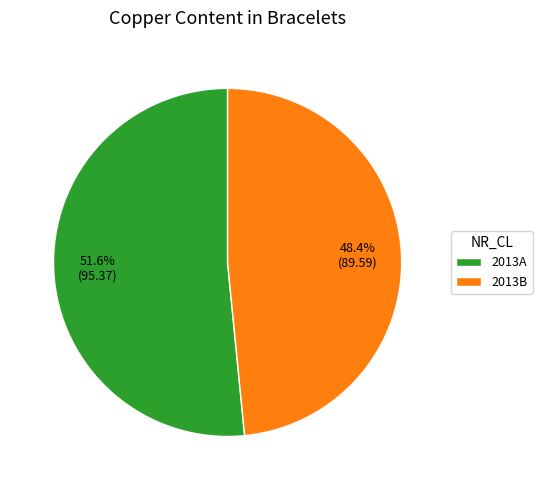

The 2013B slice represents 48% of the pie. True or false?

True